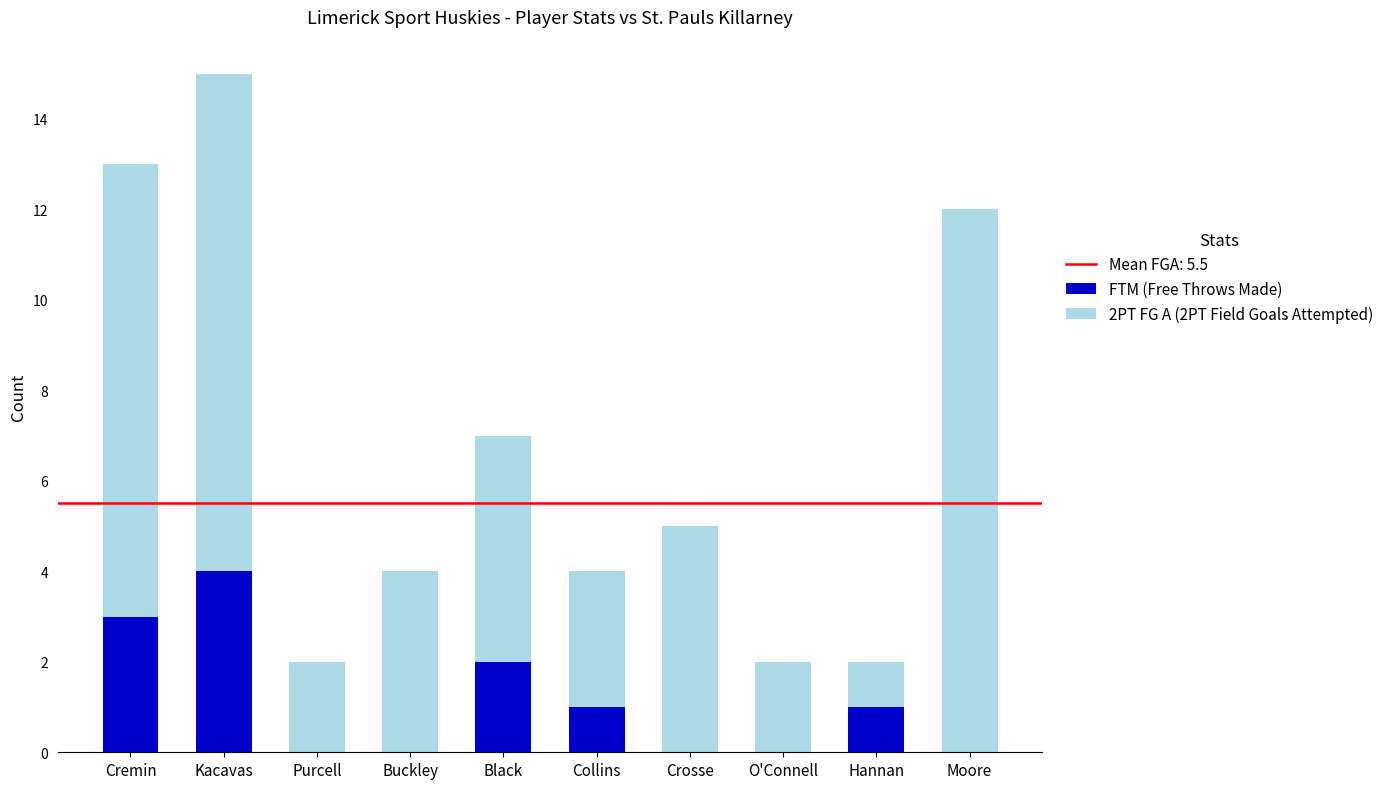

Reading left to right, transcribe the values for FTM (Free Throws Made).

Cremin=3	Kacavas=4	Purcell=0	Buckley=0	Black=2	Collins=1	Crosse=0	O'Connell=0	Hannan=1	Moore=0